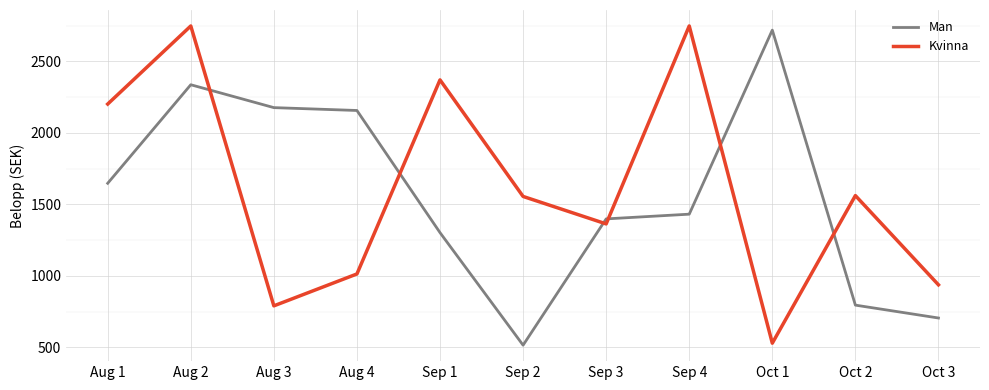

What is the maximum value for Kvinna?

2748